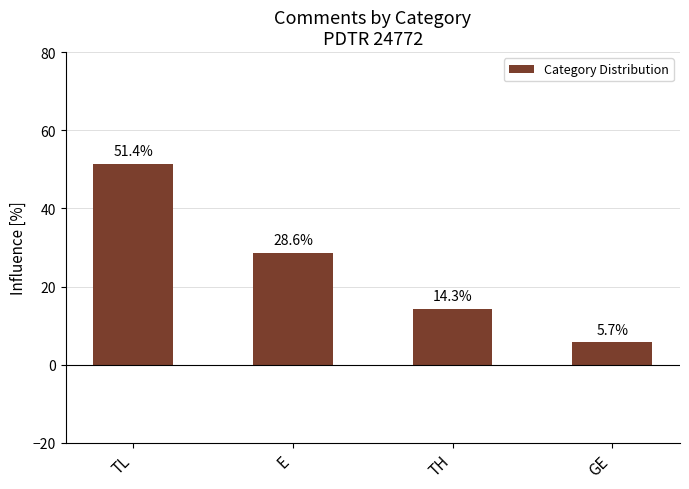

What position from the left is E?

2